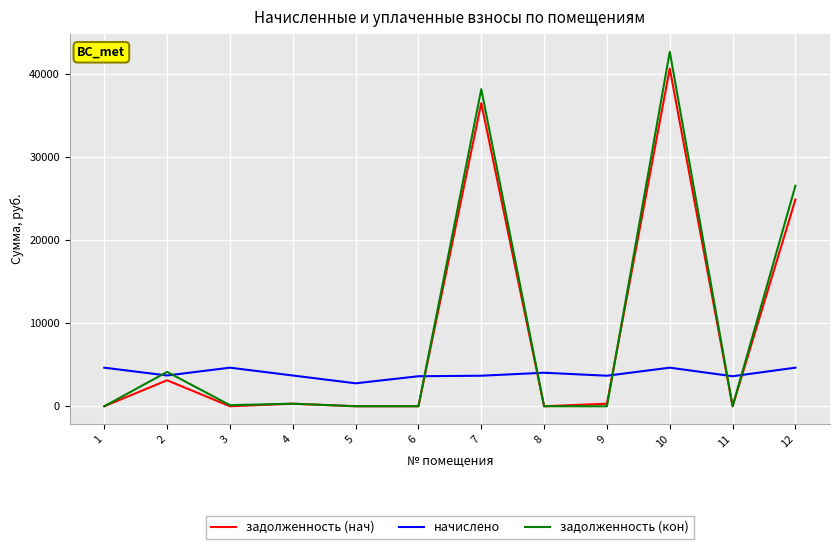

What is the total value across all series at 10?

87956.1